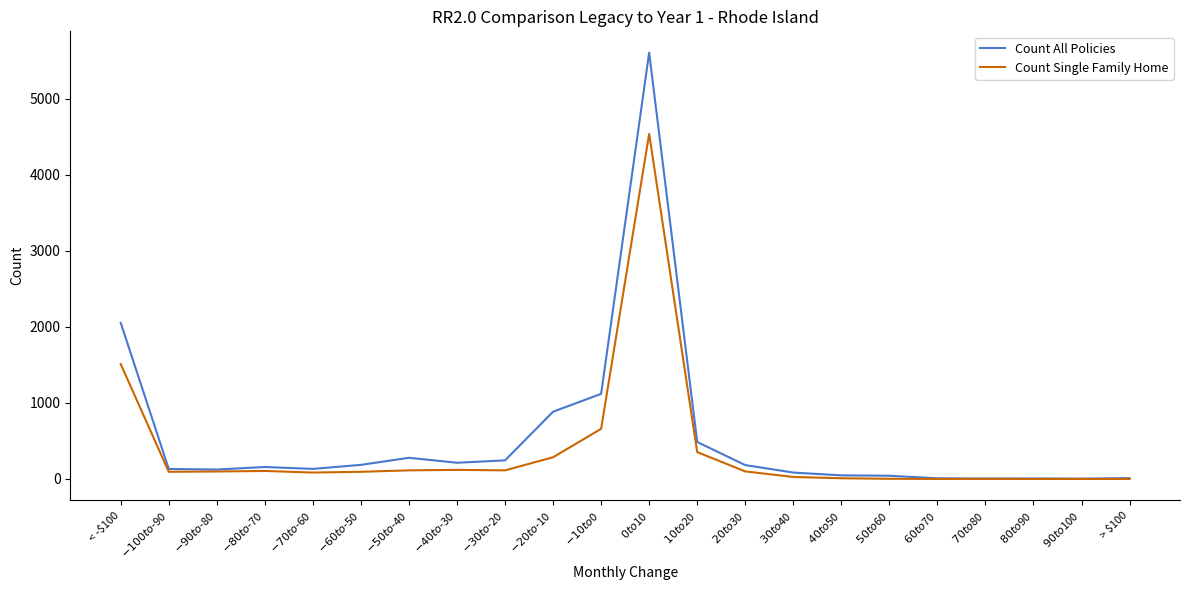

Which series has the largest range (max minus min)?

Count All Policies